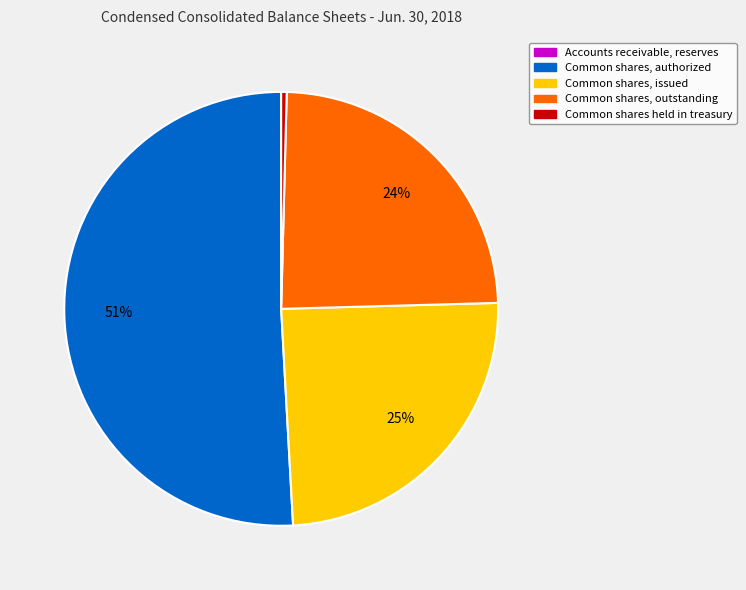

To the nearest percent, what is the average slice percentage?

20%